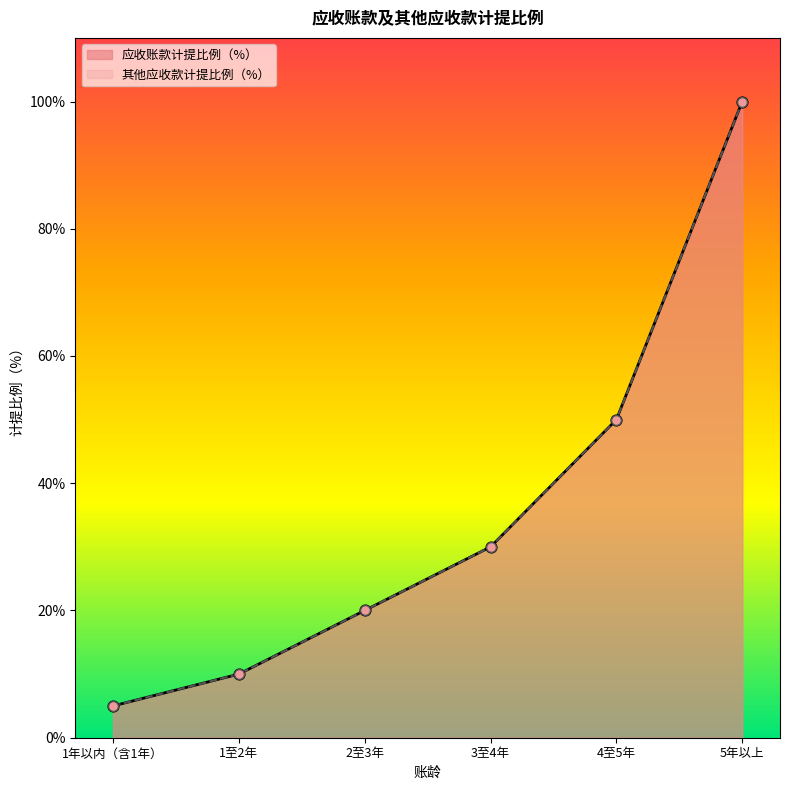

What is the total value across all series at 1年以内（含1年）?

10